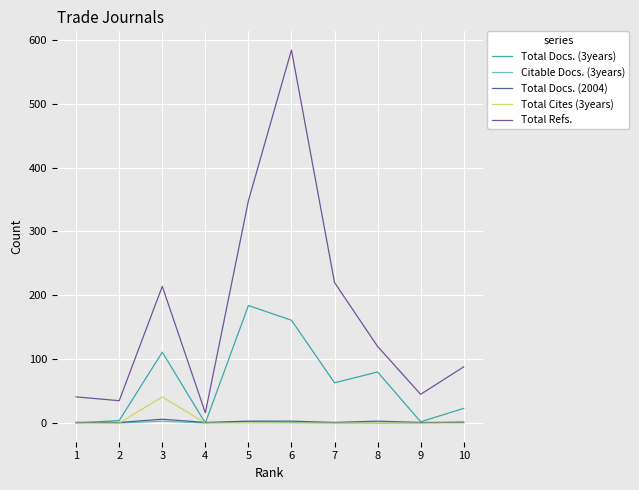

True or false: Total Docs. (3years) and Total Refs. intersect in this chart.

False